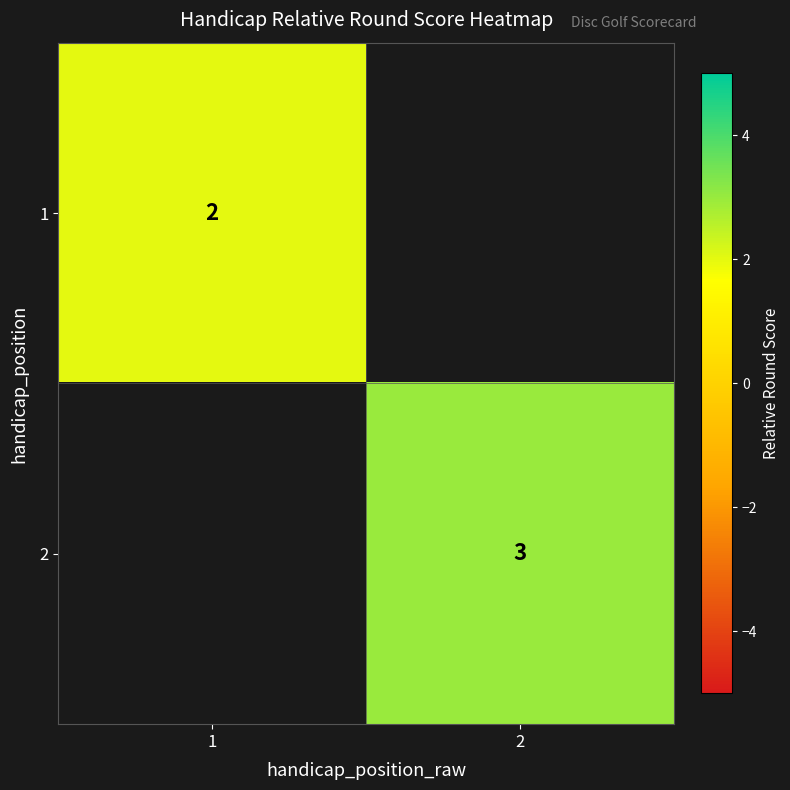

What value does the 1 series have at 1?

2.0